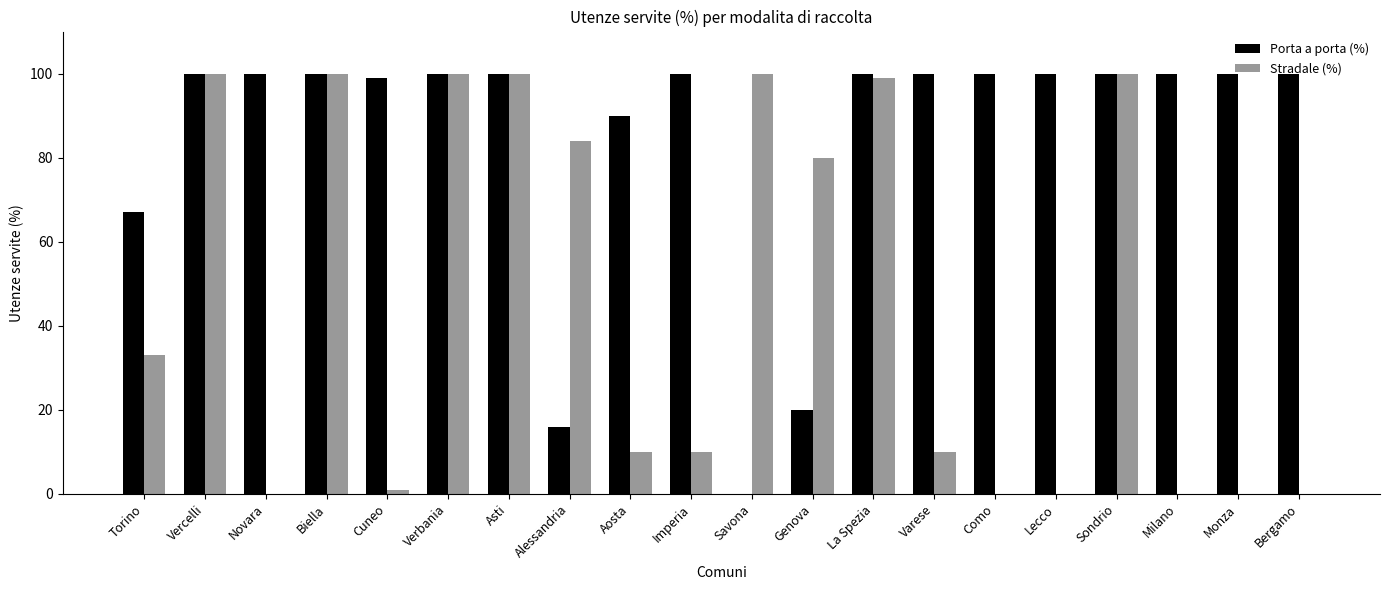

Is the value of Stradale (%) at Como greater than the value of Porta a porta (%) at La Spezia?

No